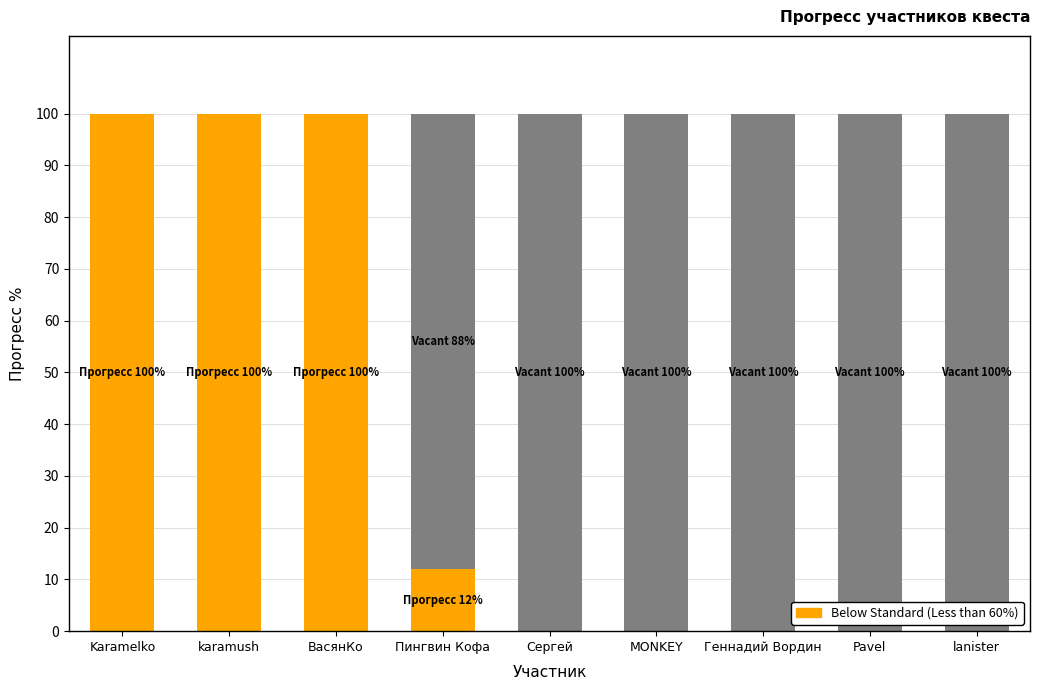

Are the bars grouped side by side (vs. stacked)?

No